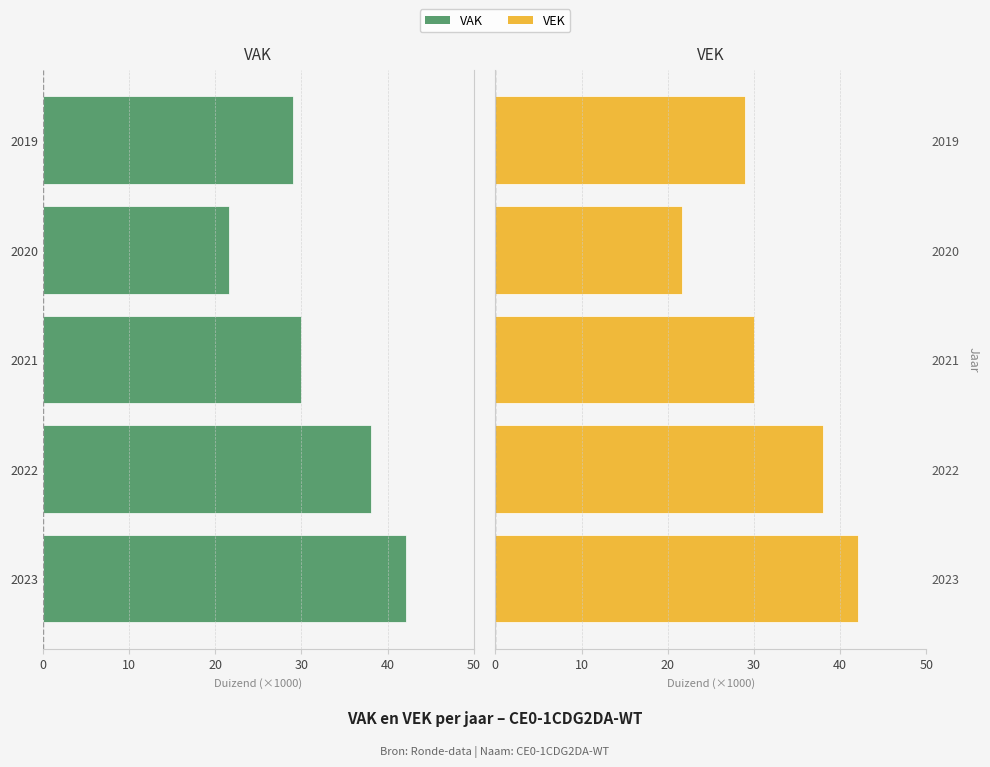

Read the VEK value at 2022.

38.1